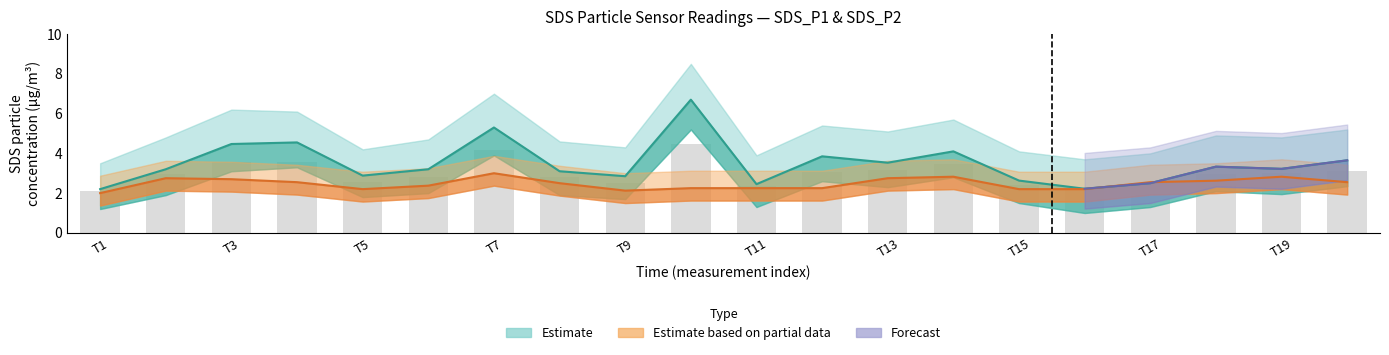

The value of SDS_P1_lower at 00:46 is 5.8. True or false?

False